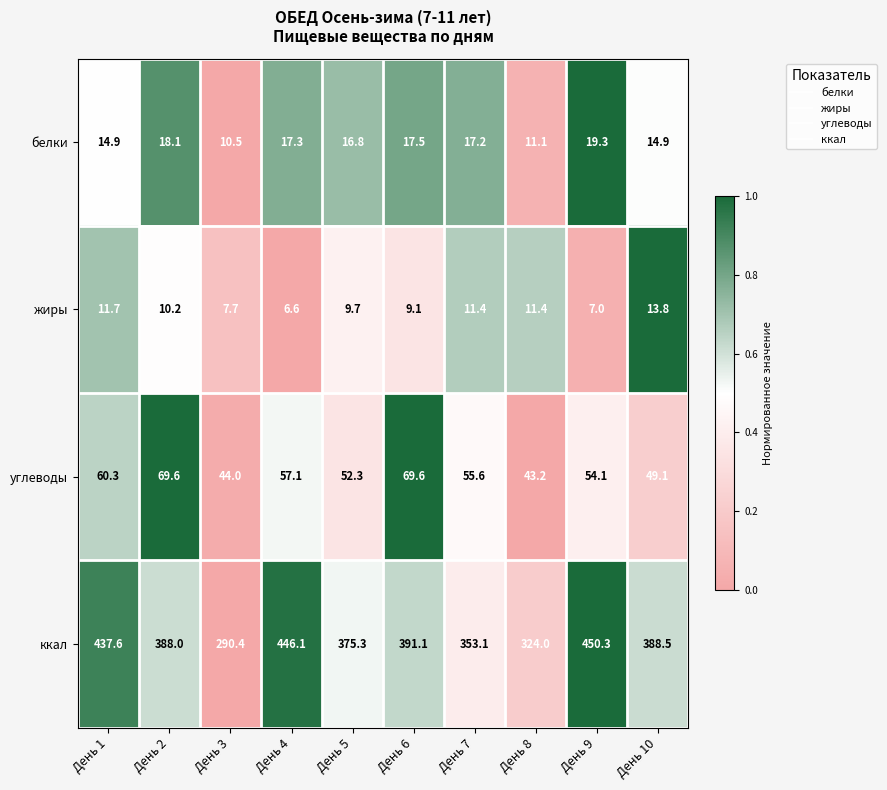

What is the difference between the highest and lowest values at День 1?

425.9